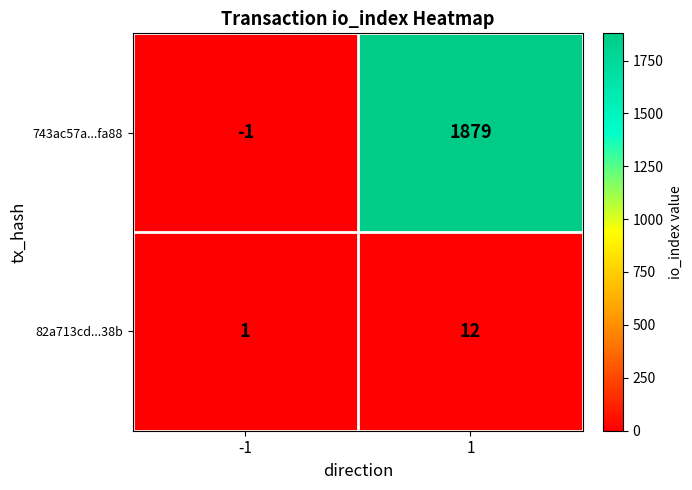

What is the sum of all 82a713cd...38b values?

13